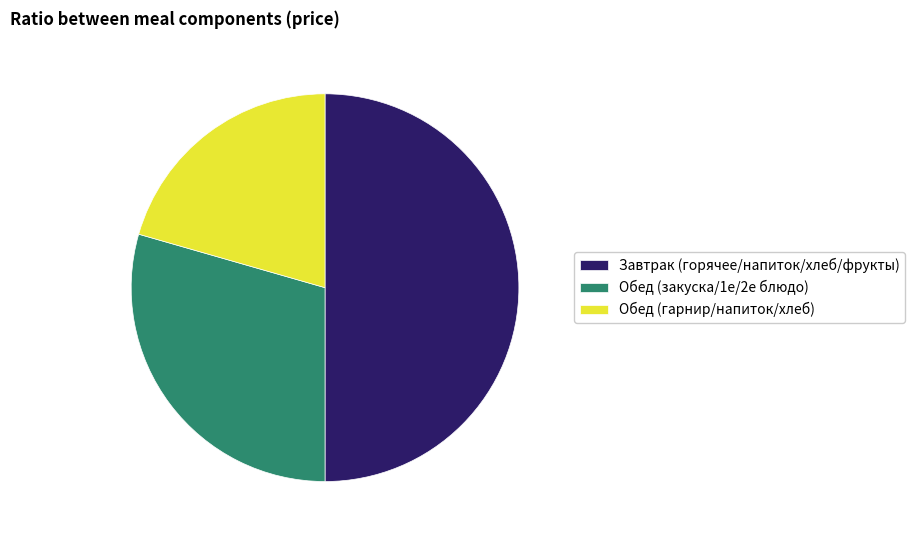

Is Обед (гарнир/напиток/хлеб) the majority of the pie?

No